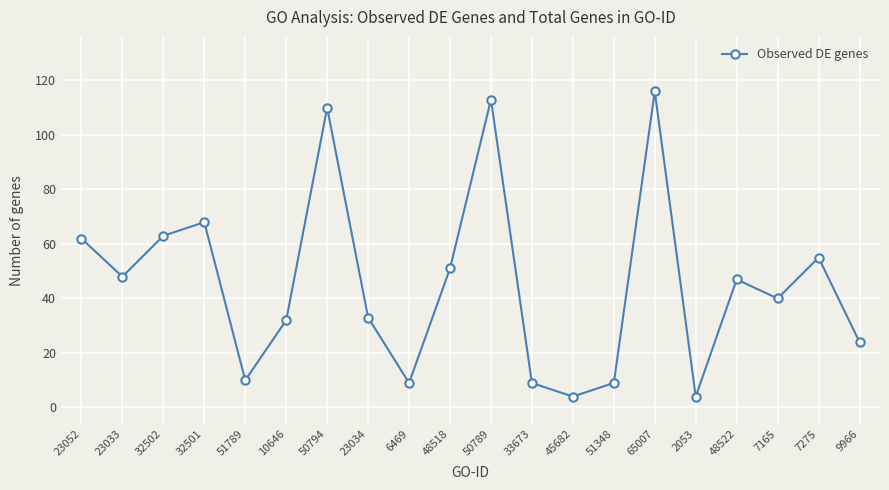

What is the label of the 5th point from the left?

51789